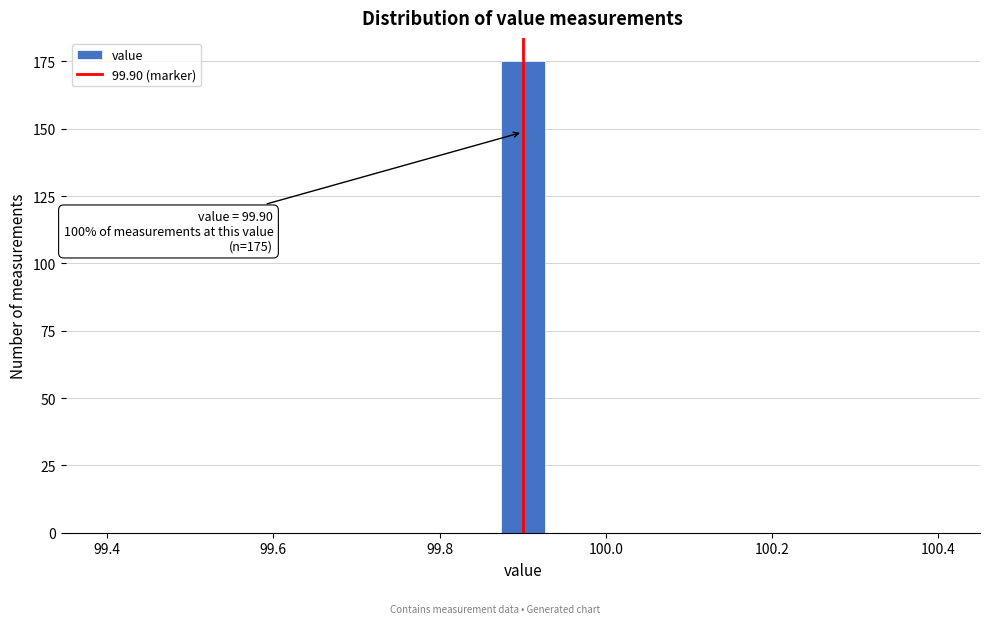

Around what value on the x-axis is the tallest bar? Give the approximate position of its centre, as read against the axis.

99.90